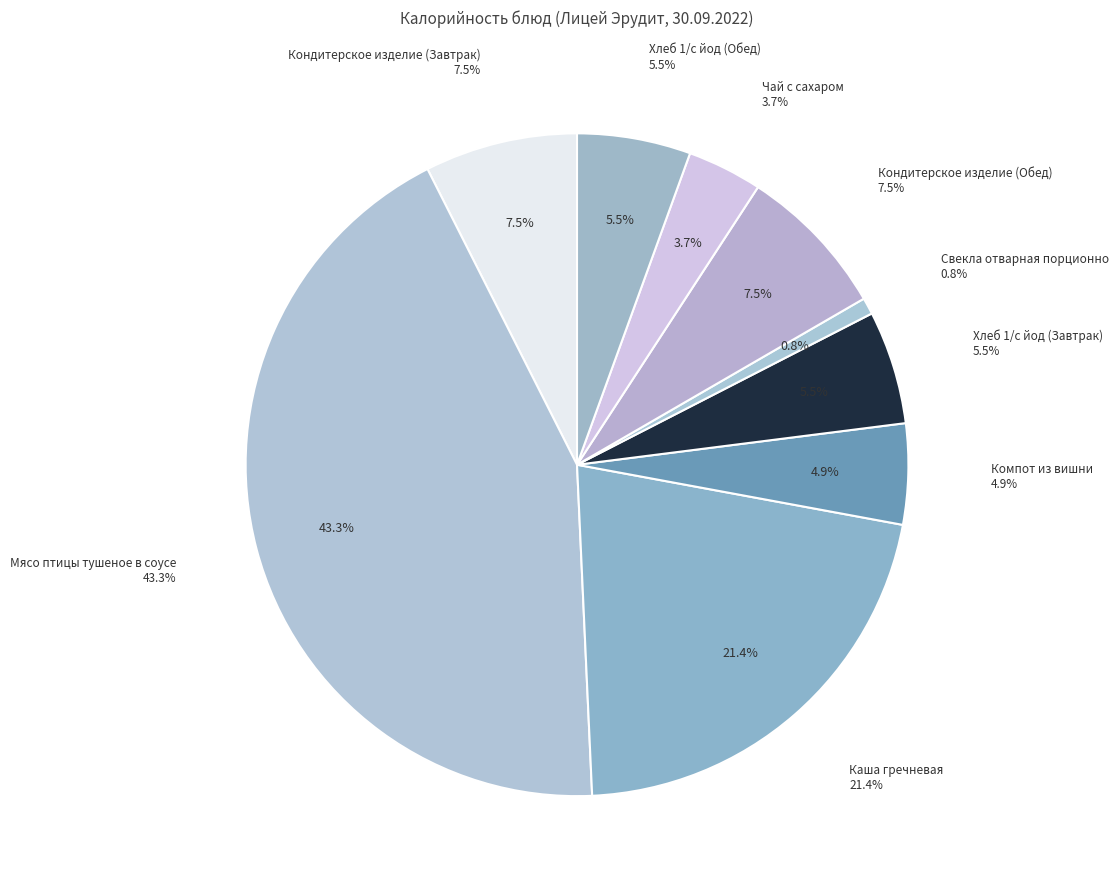

What percentage is the Каша гречневая slice, to the nearest percent?

21%